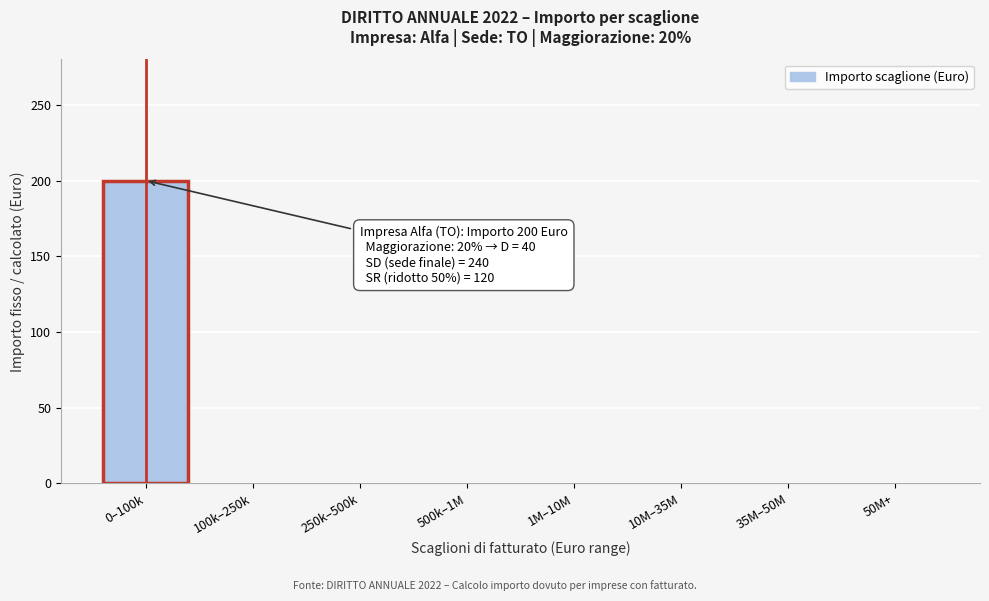

Reading left to right, transcribe all the data shown in this chart.

0–100k=200	100k–250k=0	250k–500k=0	500k–1M=0	1M–10M=0	10M–35M=0	35M–50M=0	50M+=0